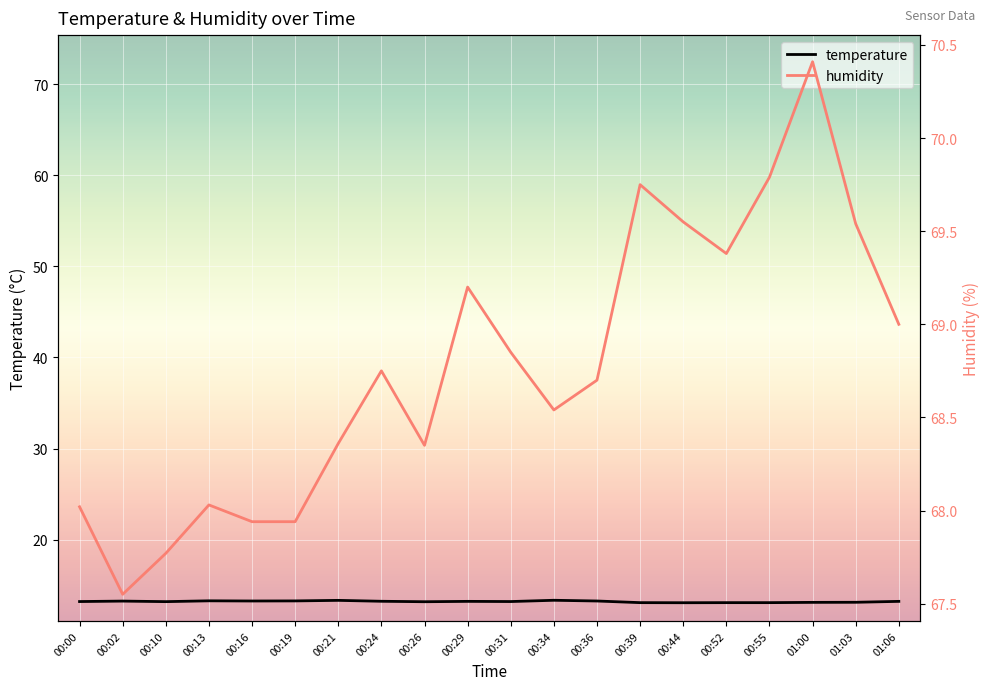

What is the difference between the temperature values at 00:21 and 00:16?

0.1